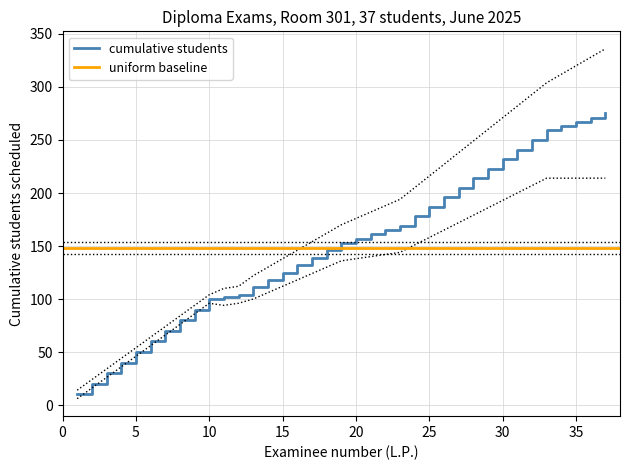

What is the value of the 2nd point from the left?

20